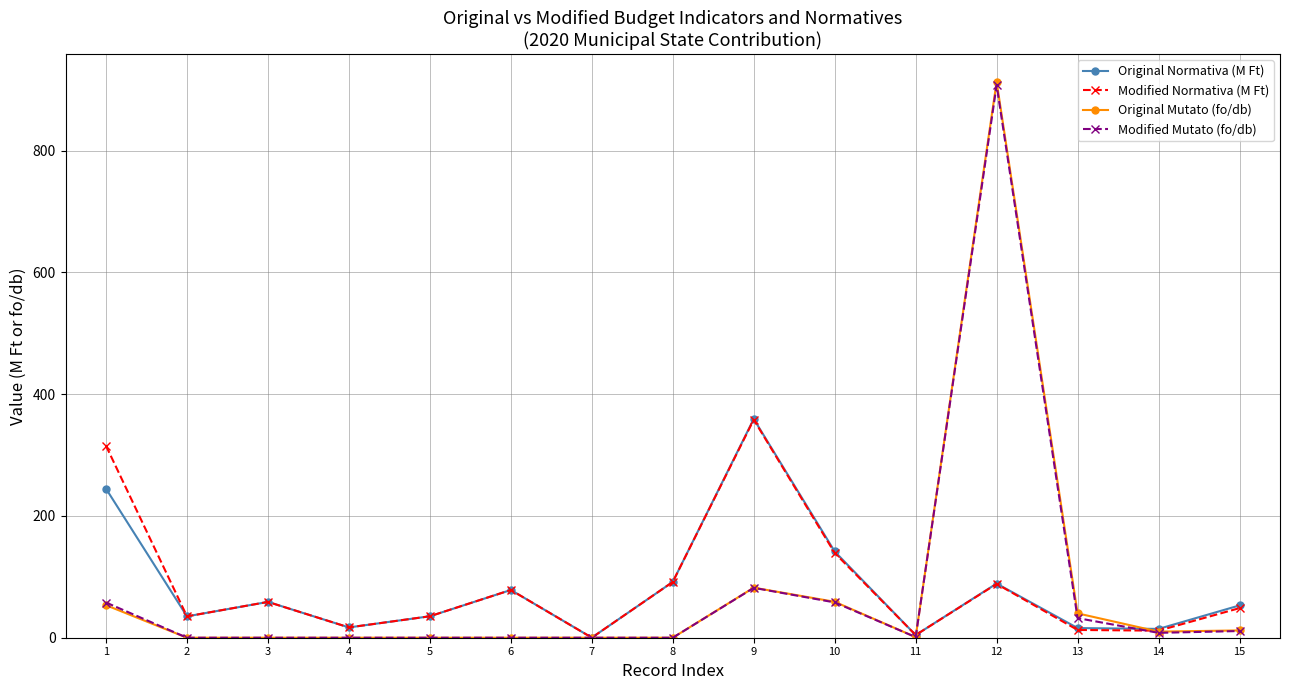

Which series has the widest spread of values?

Original Mutato (fo/db)